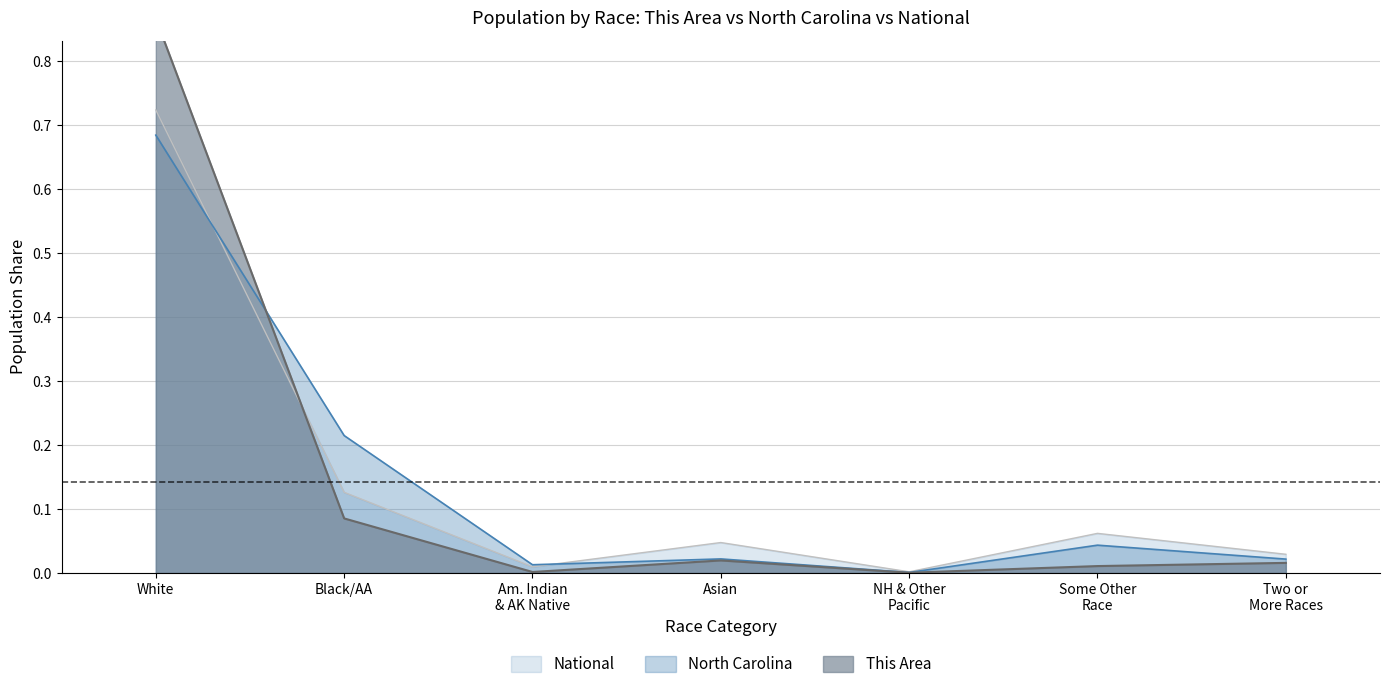

Reading left to right, what are all the values shown in this chart?

This Area: 0.9	0.1	0.0	0.0	0.0	0.0	0.0
North Carolina: 0.7	0.2	0.0	0.0	0.0	0.0	0.0
National: 0.7	0.1	0.0	0.0	0.0	0.1	0.0